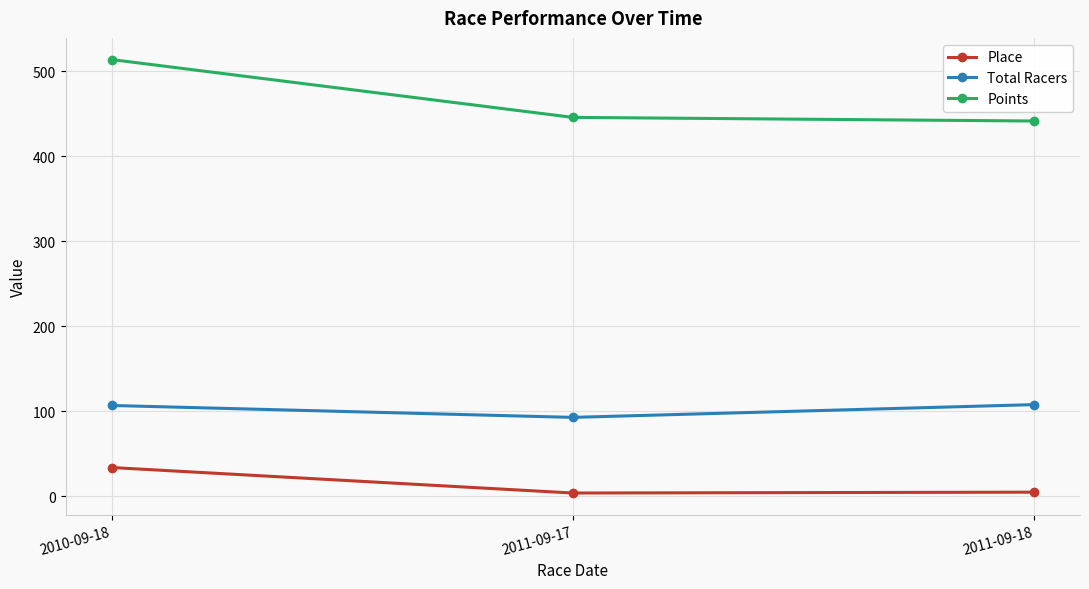

Is this an area chart (filled region under the line)?

No